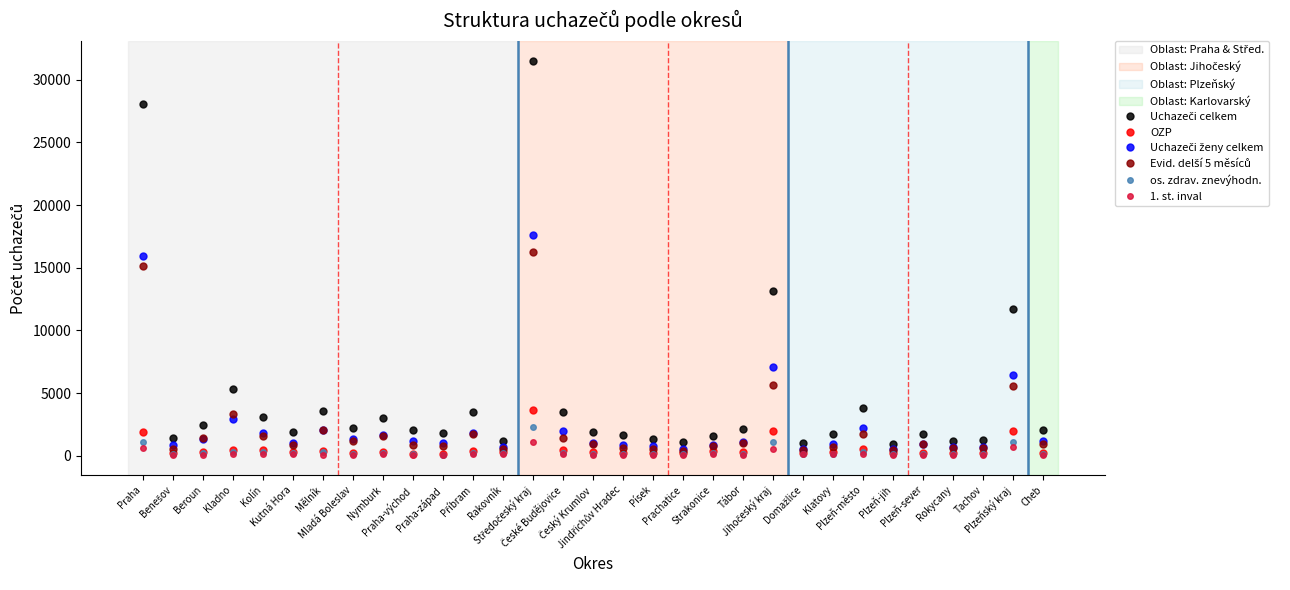

What is the greatest value displayed?

31519